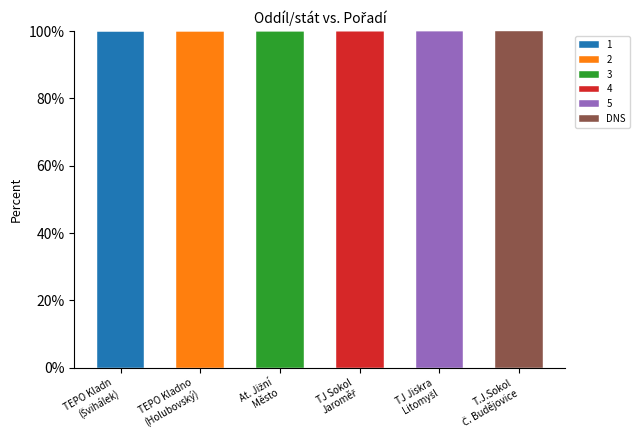

What is the highest value of the 1 series?

100